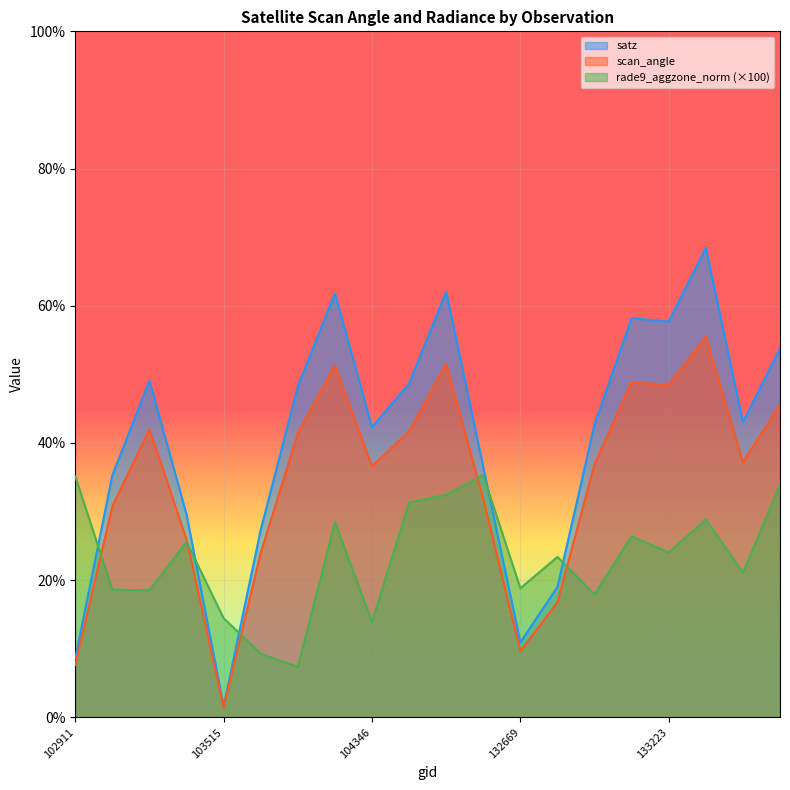

Between 103868 and 133392, which is larger?

133392